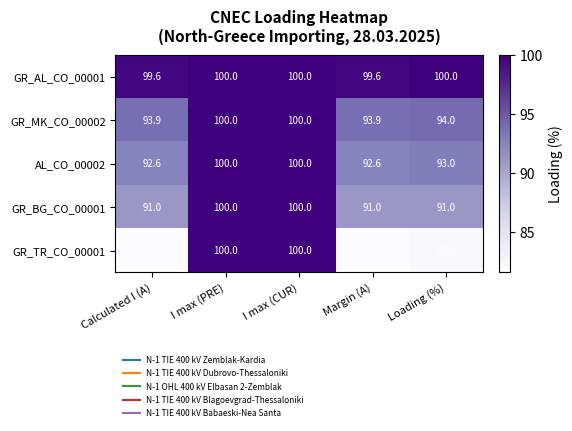

Reading left to right, list all the values displayed in this chart.

GR_AL_CO_00001: Calculated I (A)=99.6	I max (PRE)=100.0	I max (CUR)=100.0	Margin (A)=99.6	Loading (%)=100.0
GR_MK_CO_00002: Calculated I (A)=93.9	I max (PRE)=100.0	I max (CUR)=100.0	Margin (A)=93.9	Loading (%)=94.0
AL_CO_00002: Calculated I (A)=92.6	I max (PRE)=100.0	I max (CUR)=100.0	Margin (A)=92.6	Loading (%)=93.0
GR_BG_CO_00001: Calculated I (A)=91.0	I max (PRE)=100.0	I max (CUR)=100.0	Margin (A)=91.0	Loading (%)=91.0
GR_TR_CO_00001: Calculated I (A)=81.6	I max (PRE)=100.0	I max (CUR)=100.0	Margin (A)=81.6	Loading (%)=82.0